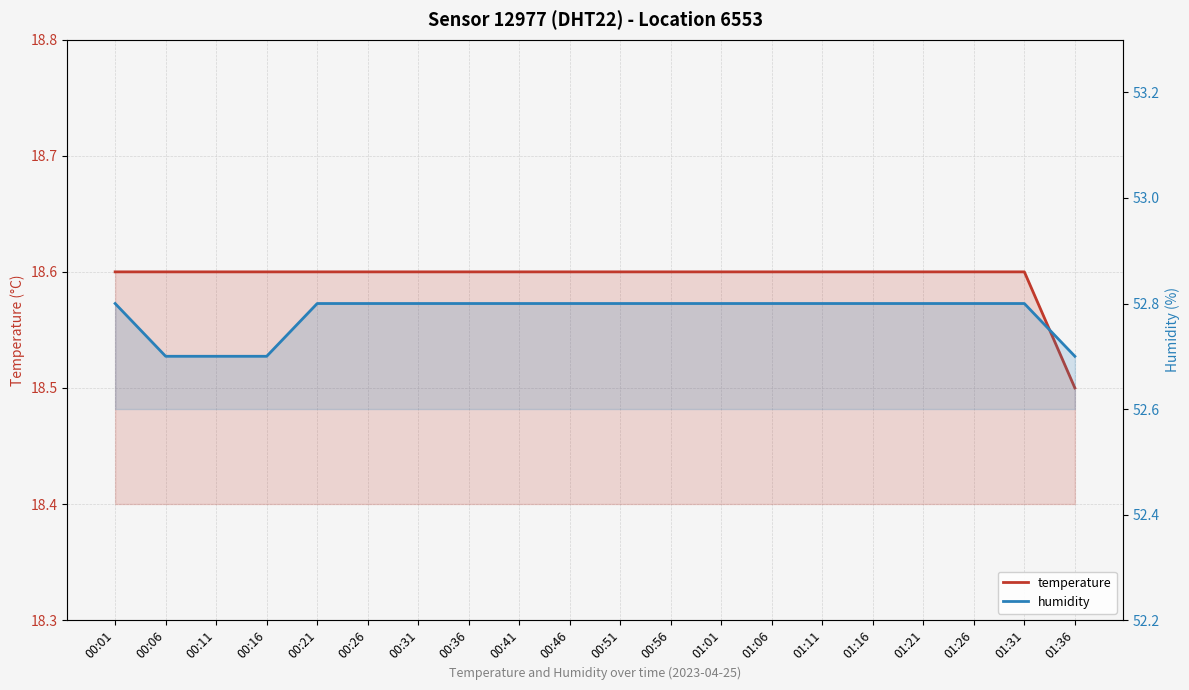

What is the label of the 4th point from the right?

01:21